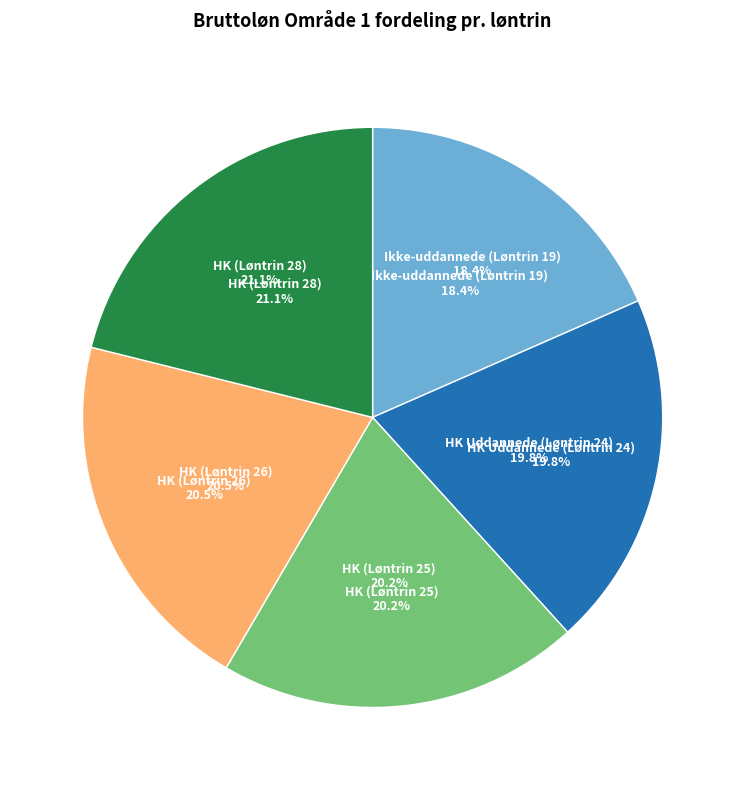

The HK (Løntrin 28) slice represents 21% of the pie. True or false?

True